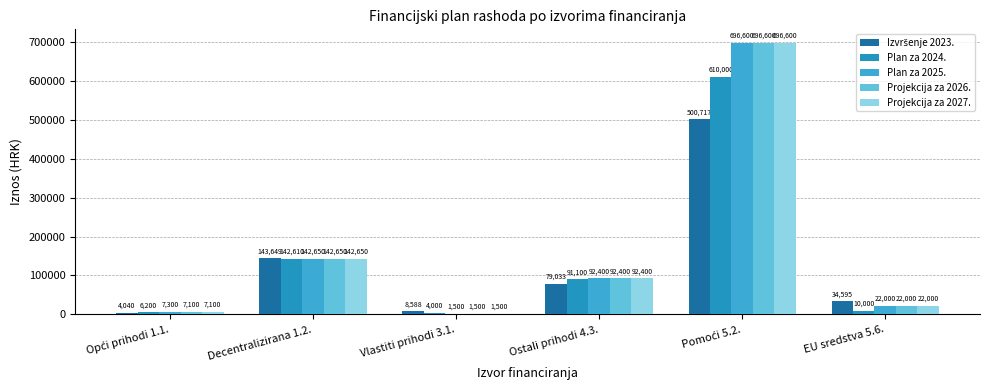

What is the difference between the Projekcija za 2027. values at EU sredstva 5.6. and Pomoći 5.2.?

674600